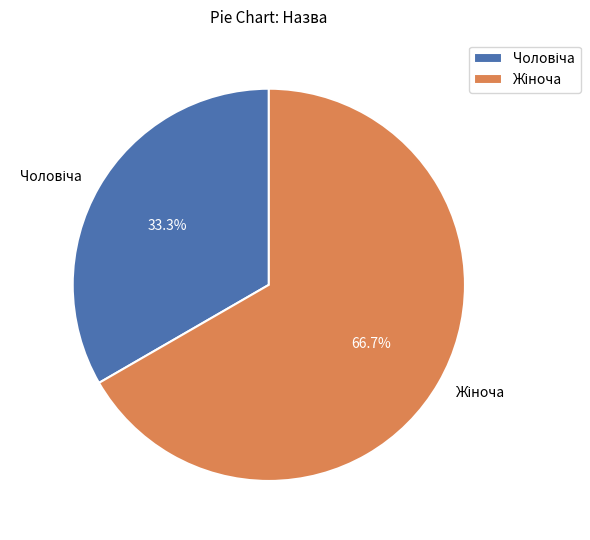

How many segments does this pie chart have?

2